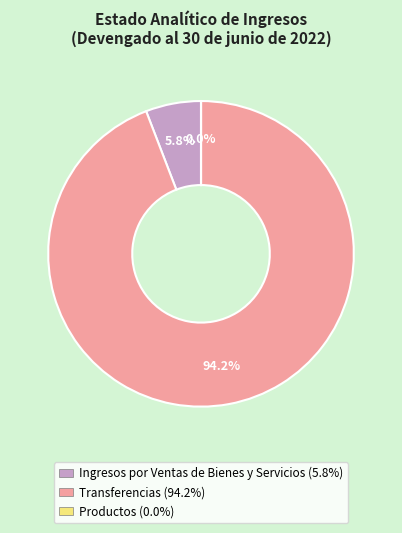

What percentage is NOT represented by Ingresos por Ventas de Bienes y Servicios?

94.2%